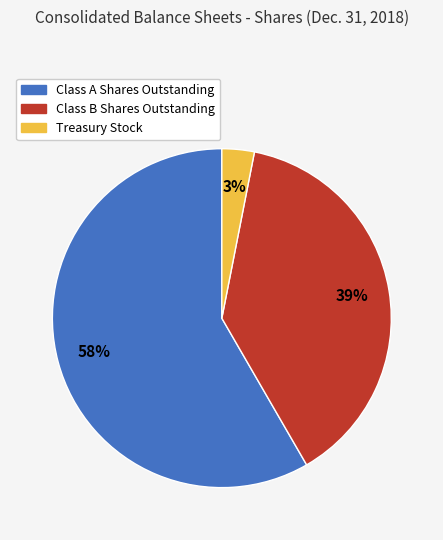

True or false: Class A Shares Outstanding accounts for 64% of the total.

False